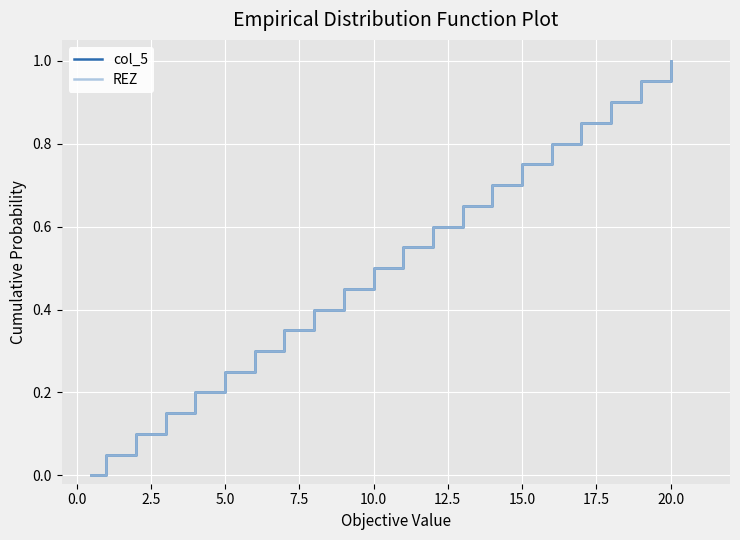

Which series has the largest total across all categories?

col_5